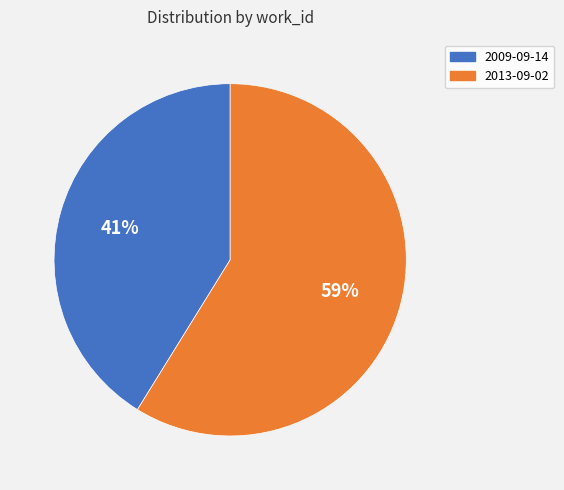

True or false: 2009-09-14 accounts for 27% of the total.

False